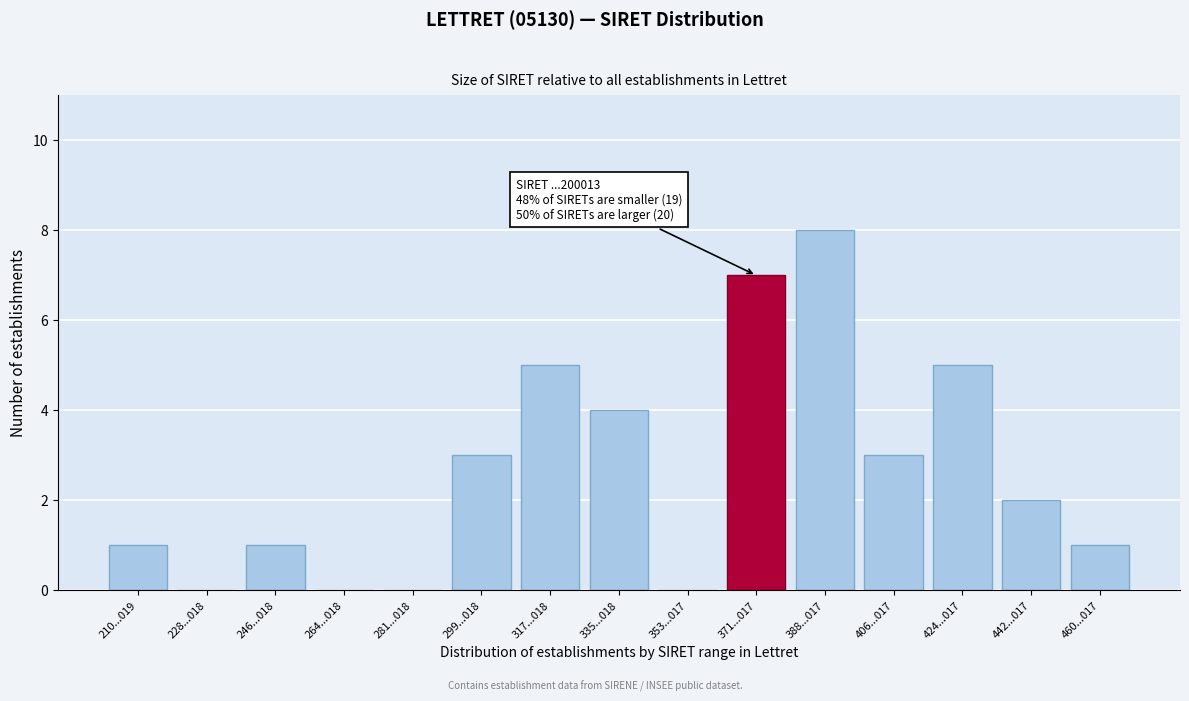

Reading left to right, transcribe all the data shown in this chart.

210...019=1	228...018=0	246...018=1	264...018=0	281...018=0	299...018=3	317...018=5	335...018=4	353...017=0	371...017=7	388...017=8	406...017=3	424...017=5	442...017=2	460...017=1